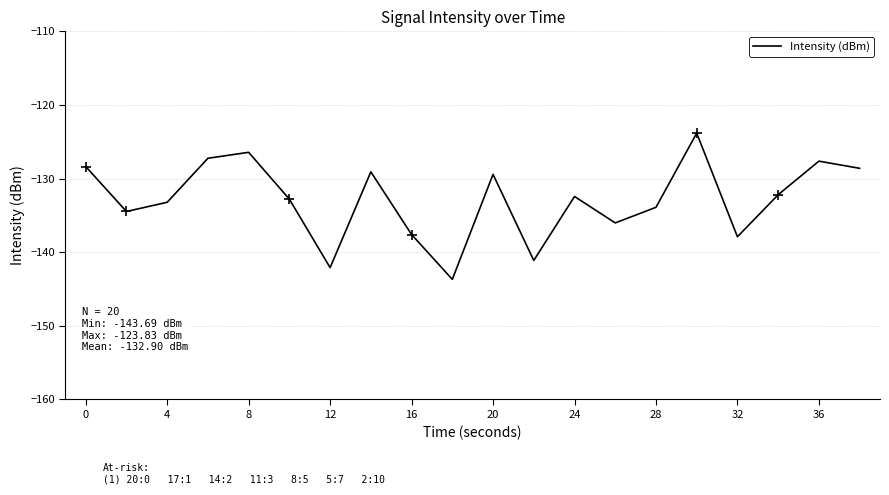

What is the difference between the maximum and minimum values?

19.9